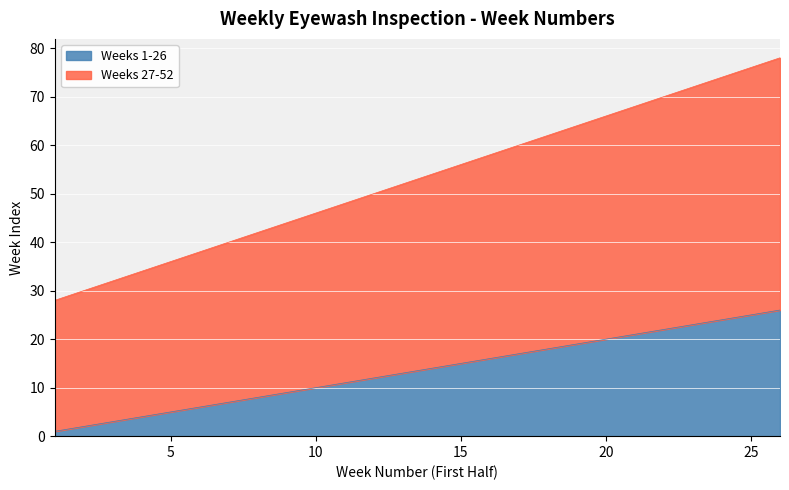

True or false: Weeks 27-52 has more than 2 interior local peaks.

False